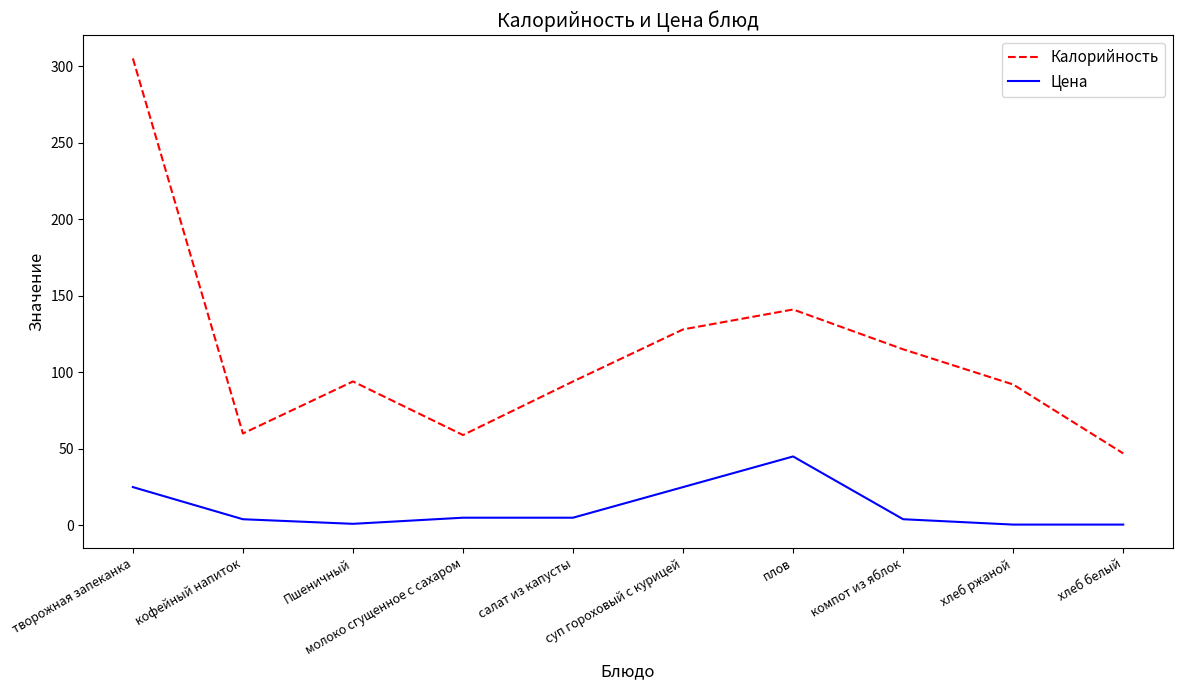

What is the difference between the maximum and minimum values in the Калорийность series?

258.0